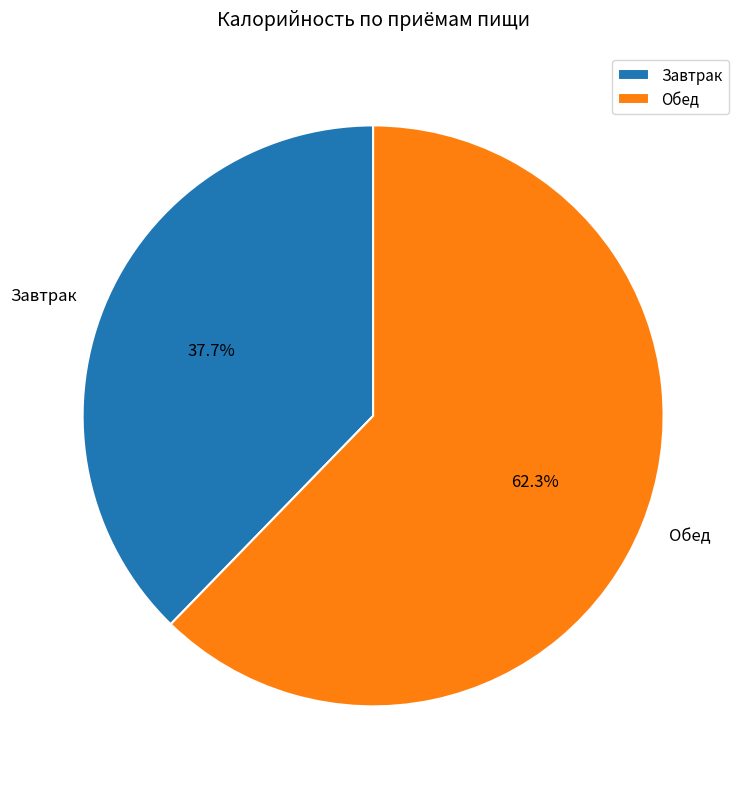

How many slices are in this pie chart?

2